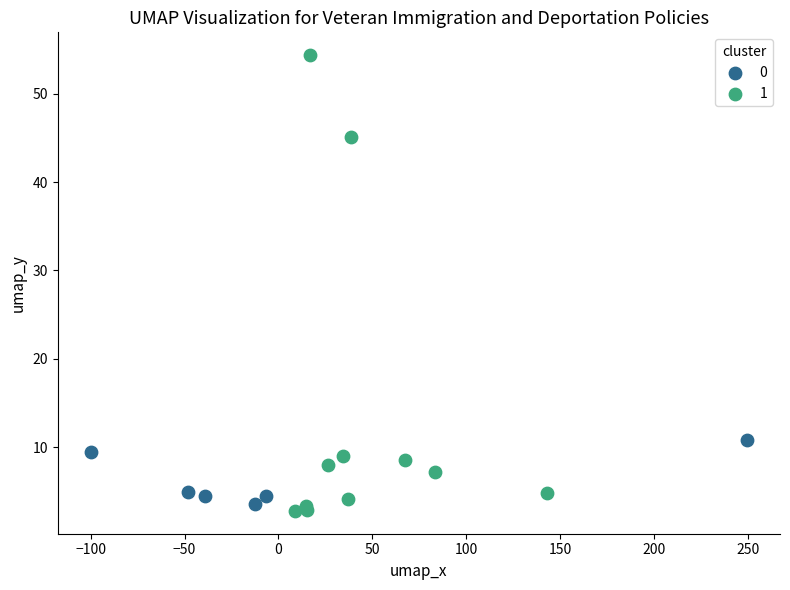

What are all the series names shown in the legend?

0, 1